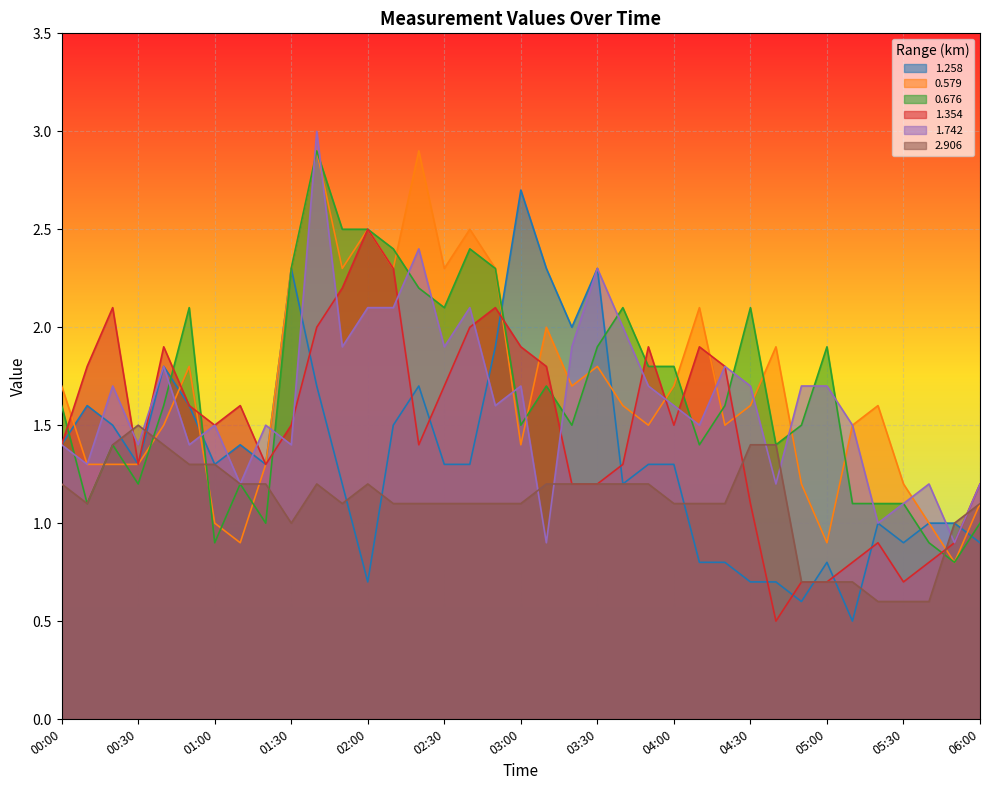

Reading left to right, extract all data points from this chart.

1.258: 1.4	1.6	1.5	1.3	1.8	1.6	1.3	1.4	1.3	2.3	1.7	1.2	0.7	1.5	1.7	1.3	1.3	1.9	2.7	2.3	2.0	2.3	1.2	1.3	1.3	0.8	0.8	0.7	0.7	0.6	0.8	0.5	1.0	0.9	1.0	1.0	0.9
0.579: 1.7	1.3	1.3	1.3	1.5	1.8	1.0	0.9	1.3	2.3	2.9	2.3	2.5	2.3	2.9	2.3	2.5	2.3	1.4	2.0	1.7	1.8	1.6	1.5	1.7	2.1	1.5	1.6	1.9	1.2	0.9	1.5	1.6	1.2	1.0	0.8	1.1
0.676: 1.6	1.1	1.4	1.2	1.6	2.1	0.9	1.2	1.0	2.3	2.9	2.5	2.5	2.4	2.2	2.1	2.4	2.3	1.5	1.7	1.5	1.9	2.1	1.8	1.8	1.4	1.6	2.1	1.4	1.5	1.9	1.1	1.1	1.1	0.9	0.8	1.0
1.354: 1.4	1.8	2.1	1.3	1.9	1.6	1.5	1.6	1.3	1.5	2.0	2.2	2.5	2.3	1.4	1.7	2.0	2.1	1.9	1.8	1.2	1.2	1.3	1.9	1.5	1.9	1.8	1.1	0.5	0.7	0.7	0.8	0.9	0.7	0.8	0.9	1.2
1.742: 1.4	1.3	1.7	1.4	1.8	1.4	1.5	1.2	1.5	1.4	3.0	1.9	2.1	2.1	2.4	1.9	2.1	1.6	1.7	0.9	1.9	2.3	2.0	1.7	1.6	1.5	1.8	1.7	1.2	1.7	1.7	1.5	1.0	1.1	1.2	0.9	1.2
2.906: 1.2	1.1	1.4	1.5	1.4	1.3	1.3	1.2	1.2	1.0	1.2	1.1	1.2	1.1	1.1	1.1	1.1	1.1	1.1	1.2	1.2	1.2	1.2	1.2	1.1	1.1	1.1	1.4	1.4	0.7	0.7	0.7	0.6	0.6	0.6	1.0	1.1